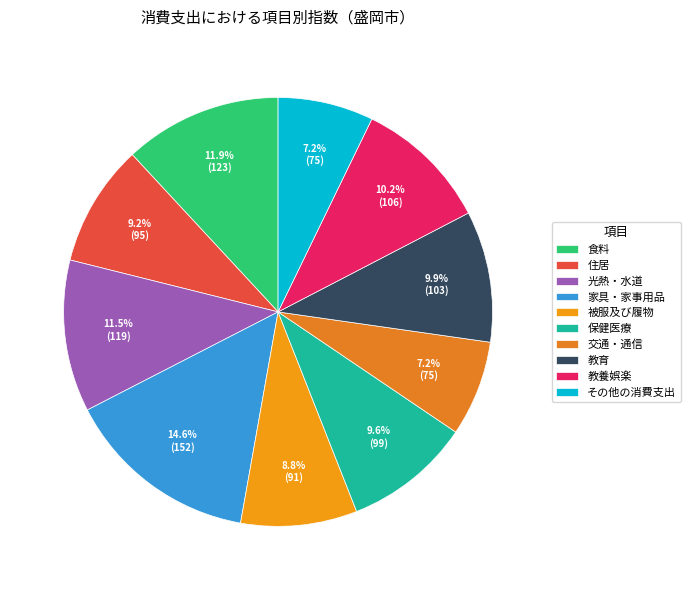

Is it true that 被服及び履物 is 1% of the pie?

False